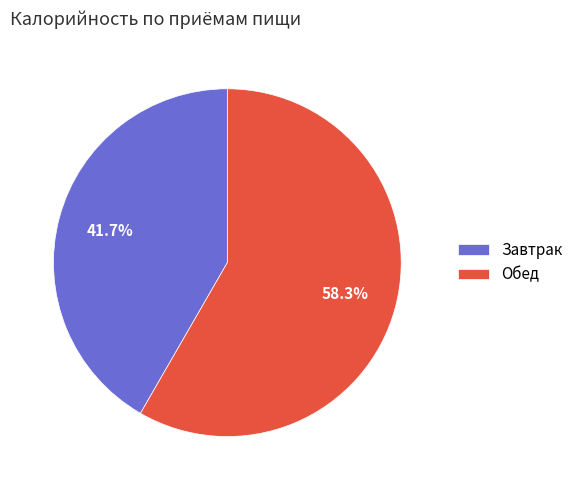

To the nearest percent, what is the combined percentage of Обед and Завтрак?

100%